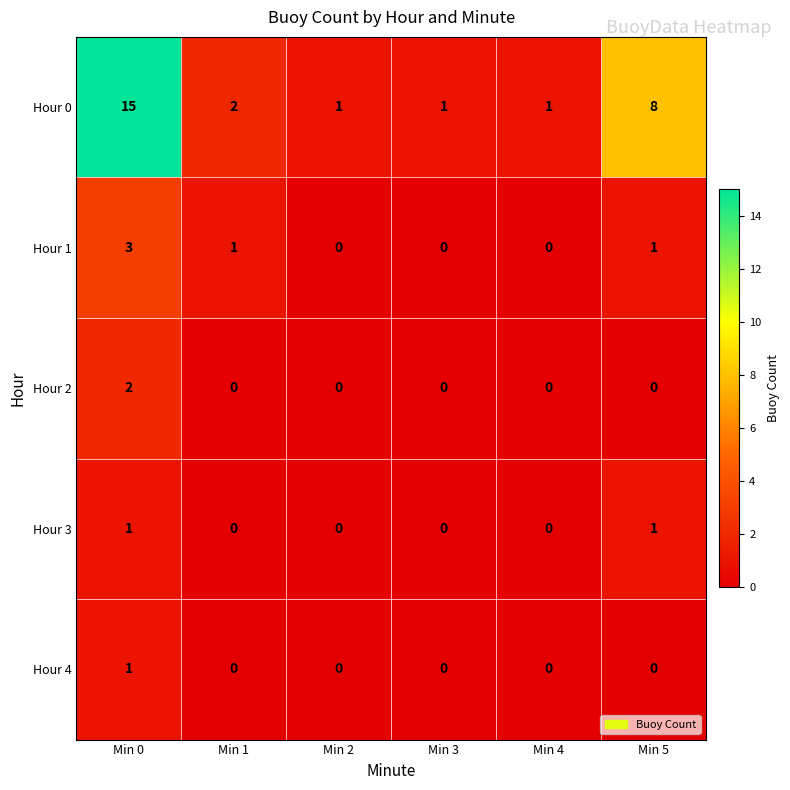

At how many categories does at least one series exceed 0?

6